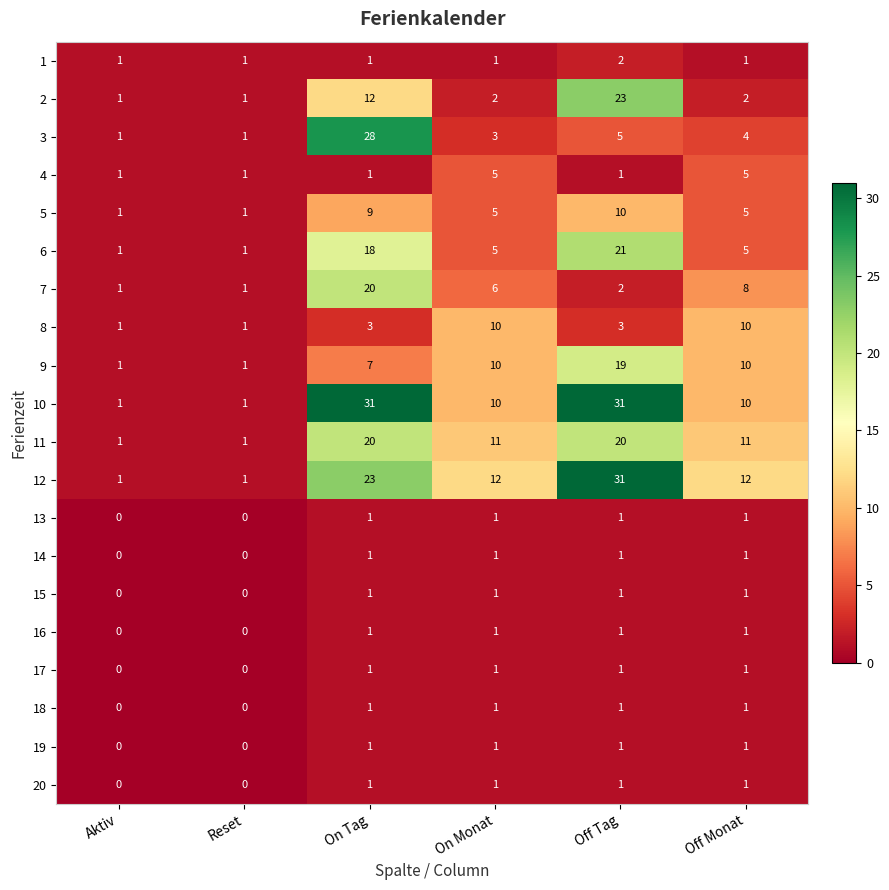

At which label does 10 first exceed 10?

On Tag